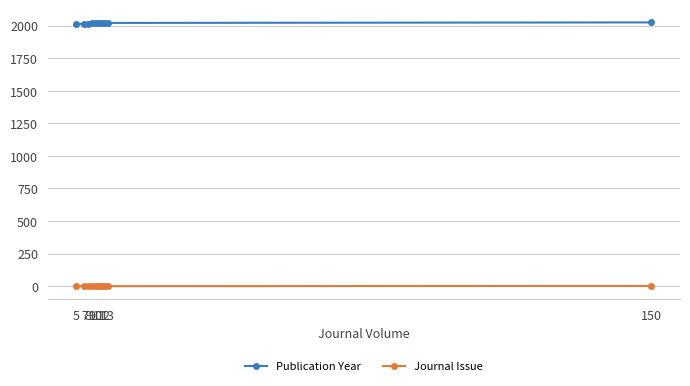

What is the label of the 3rd point from the left?

8